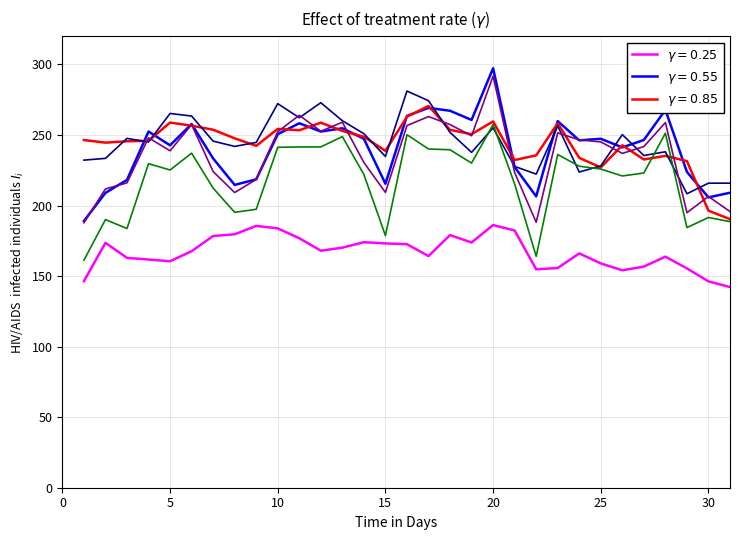

What is the smallest value displayed?

142.2